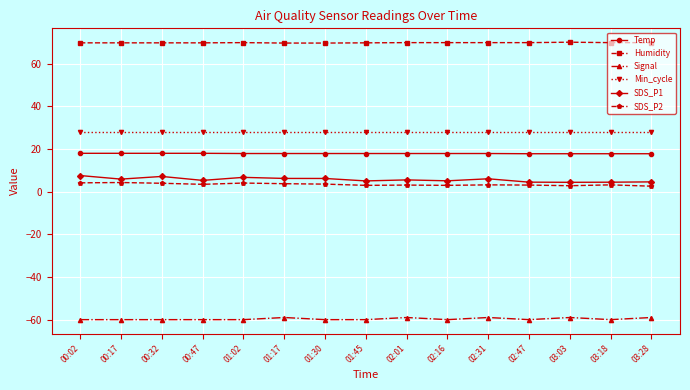

True or false: Humidity and Min_cycle intersect in this chart.

False